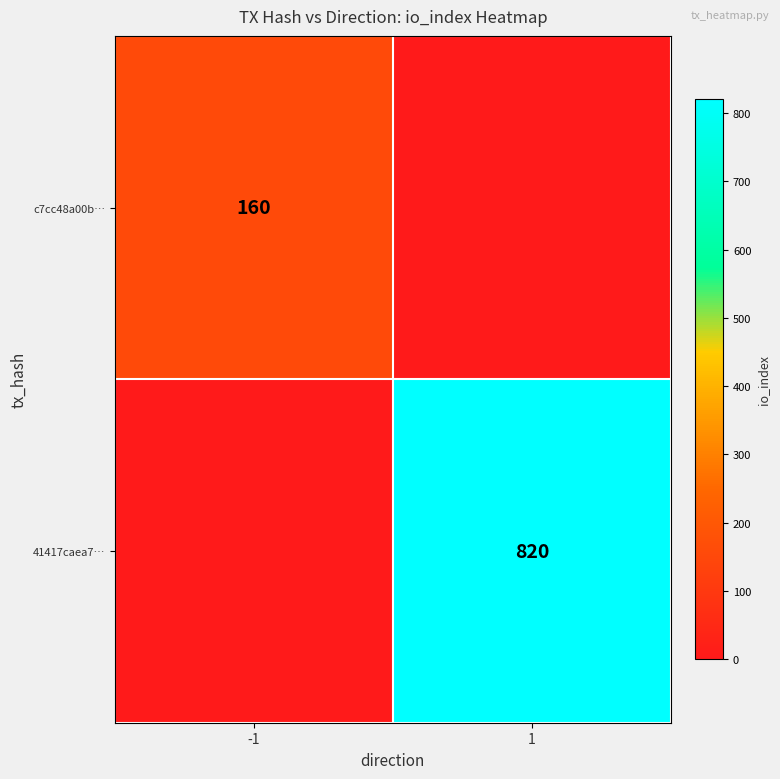

What is the greatest value displayed?

820